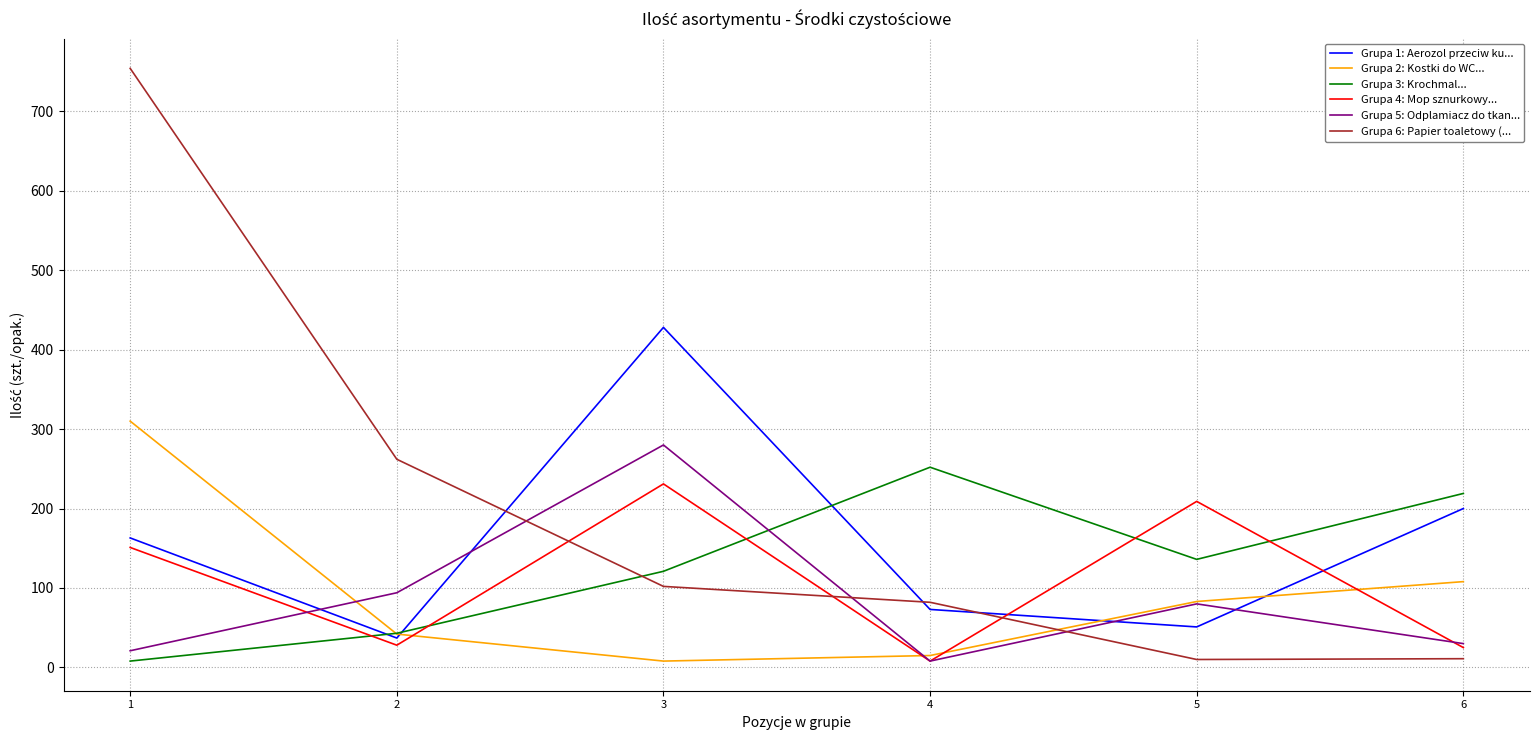

What is the maximum value shown in the chart?

754